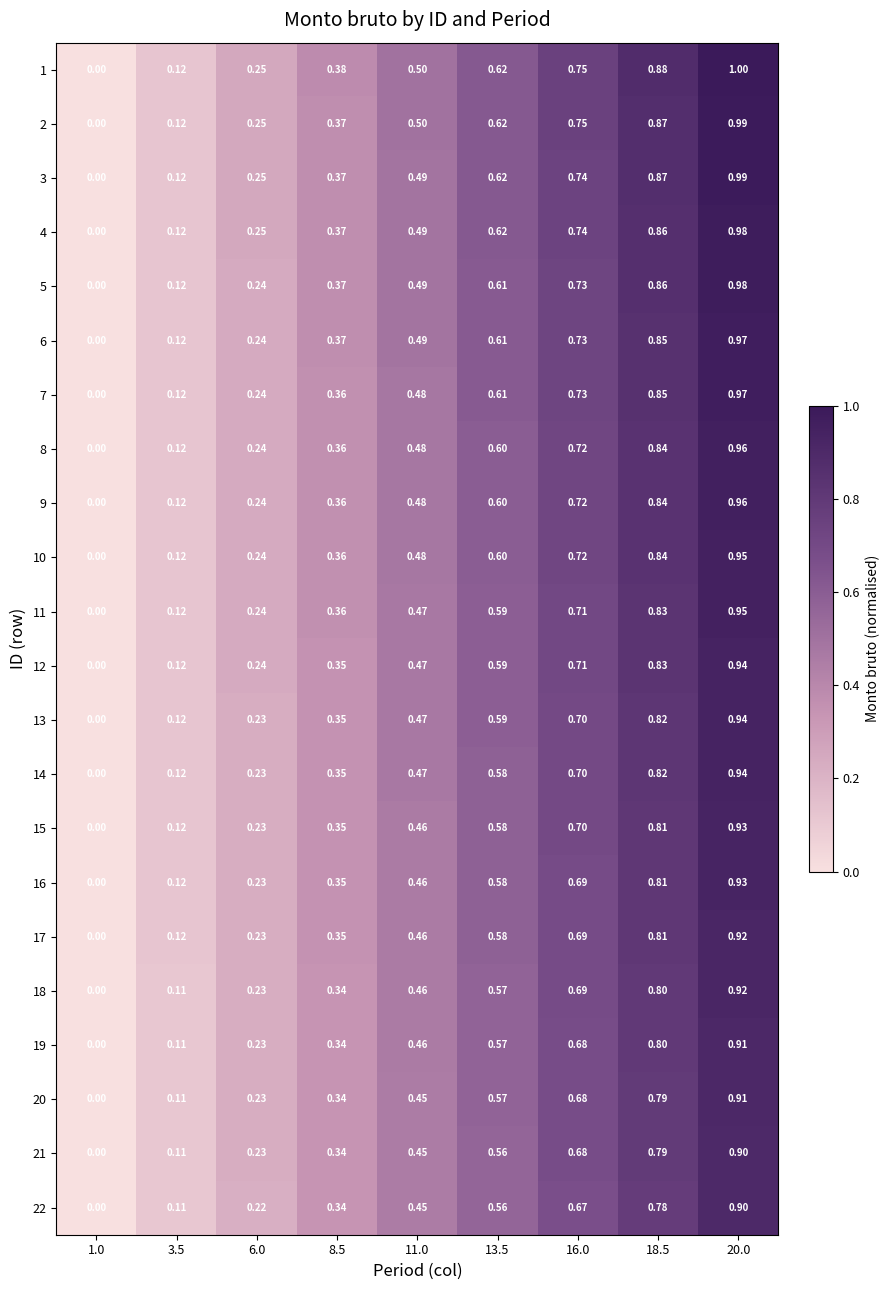

What is the total value across all series at 20.0?

20.8